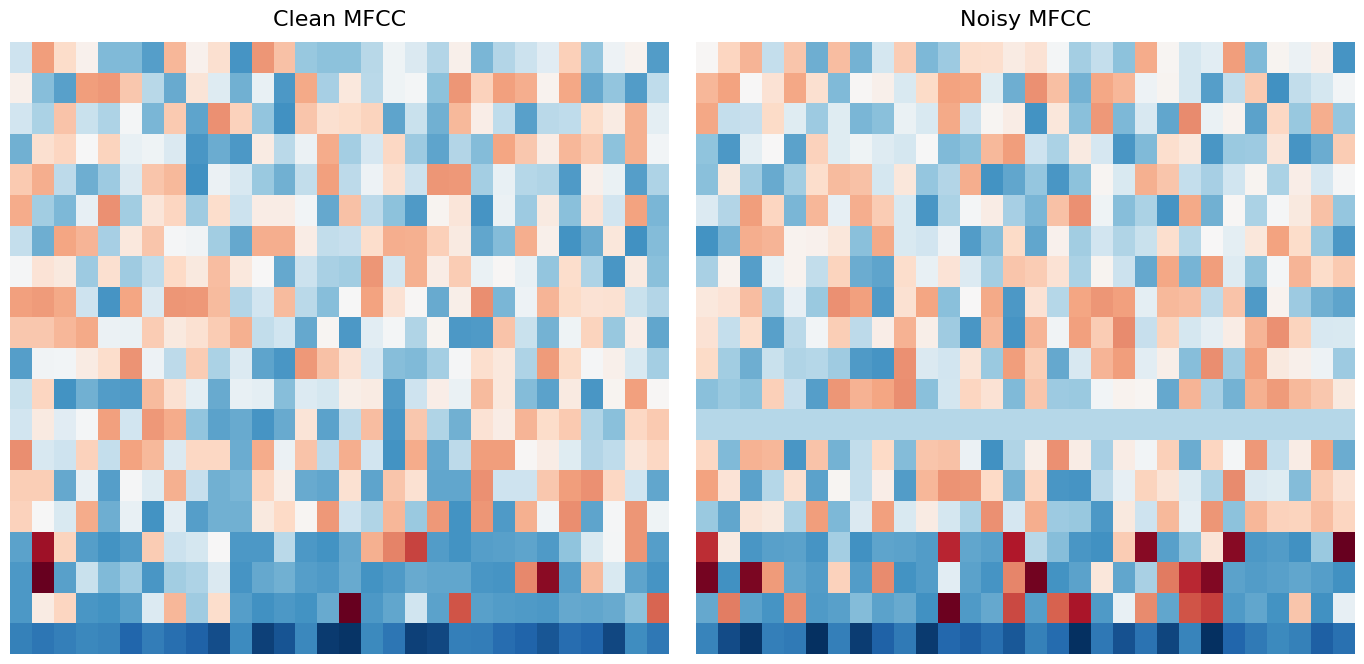

At which category is the sum across all series the highest?

15